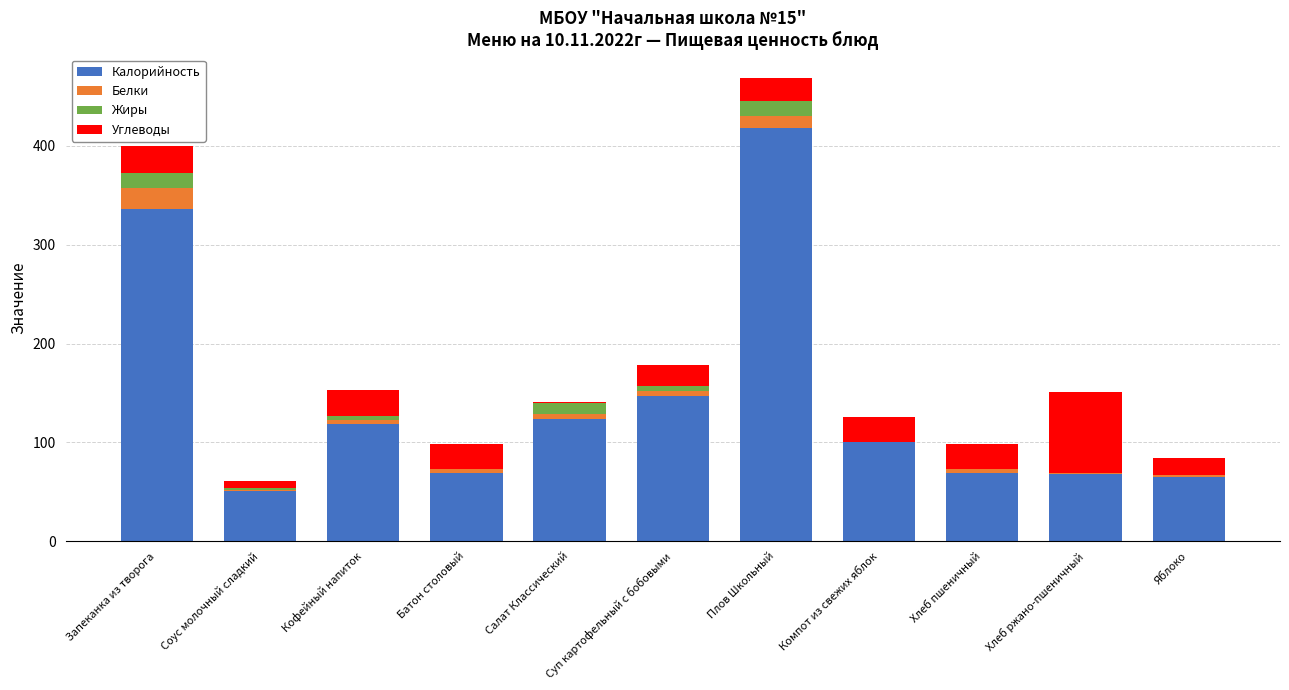

The Калорийность series shows 39.0 at Хлеб ржано-пшеничный. True or false?

False